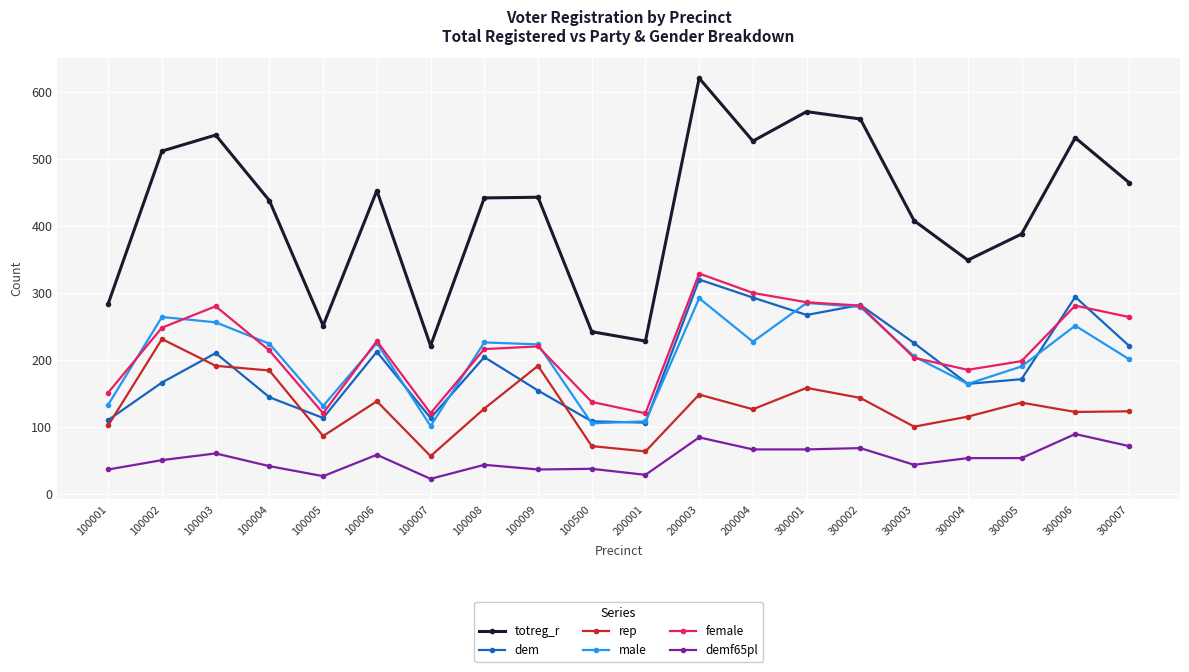

What is the difference between the maximum and second lowest values in the dem series?

212